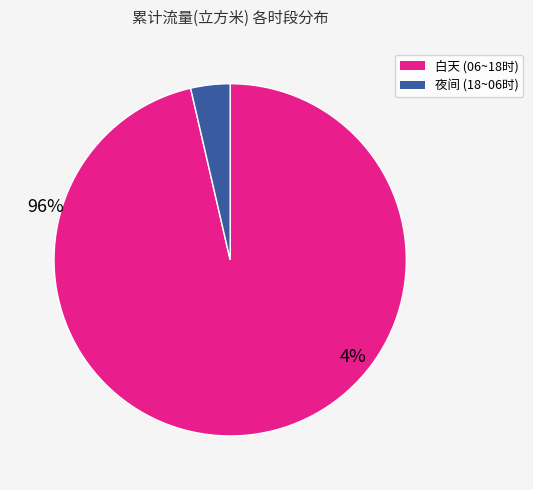

Does any single category account for the majority?

Yes